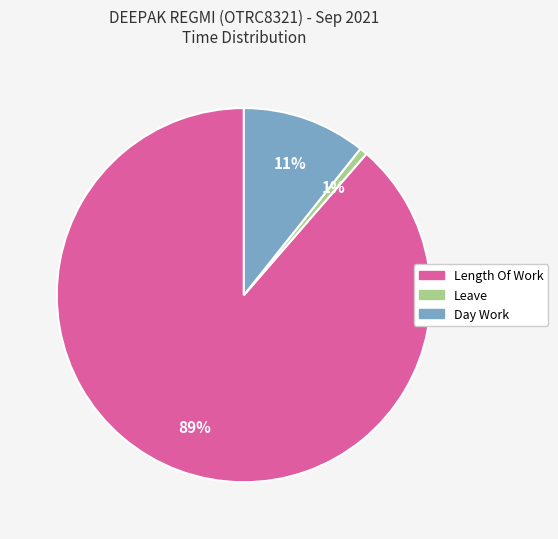

Rank the categories by value from lowest to highest.

Leave, Day Work, Length Of Work